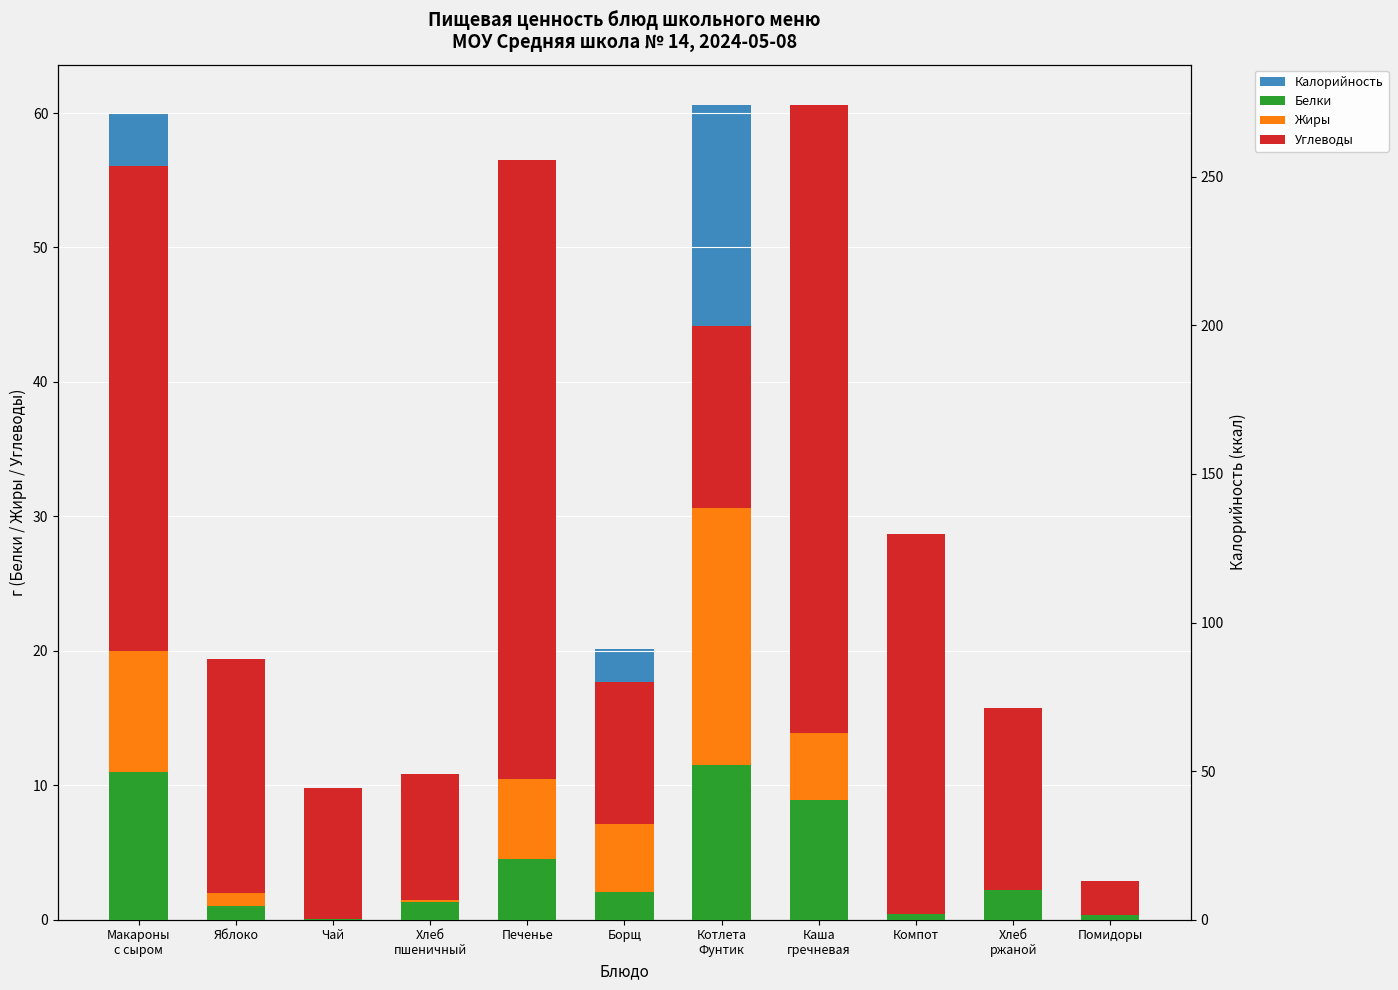

At which category does the chart reach its minimum across all series?

Чай